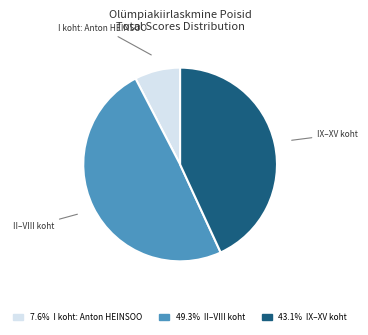

Does any single category account for the majority?

No